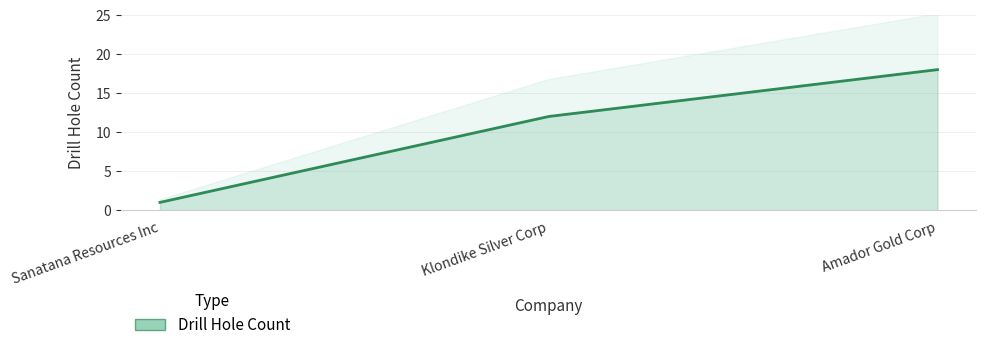

The value at Amador Gold Corp is 18. True or false?

True